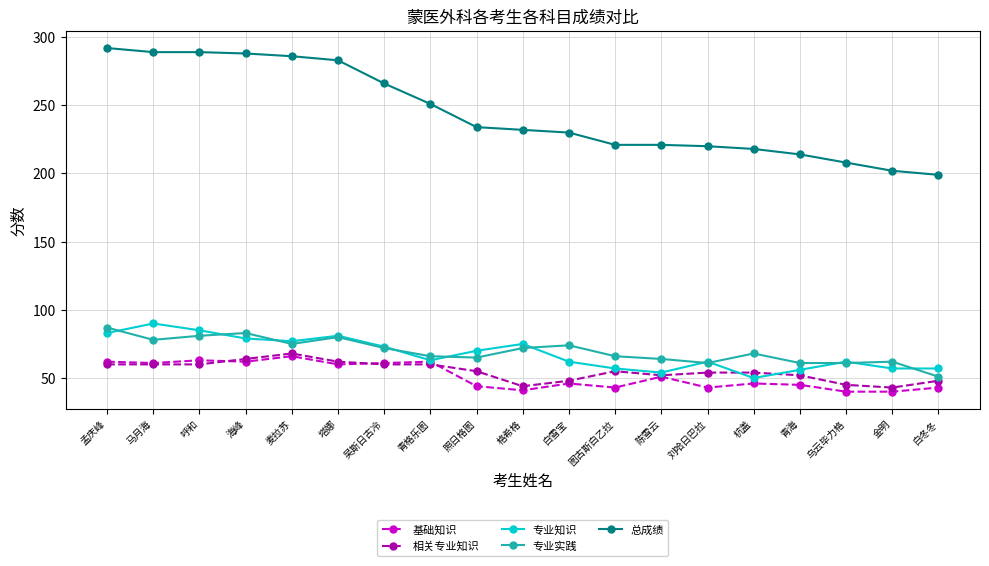

What are all the series names shown in the legend?

基础知识, 相关专业知识, 专业知识, 专业实践, 总成绩